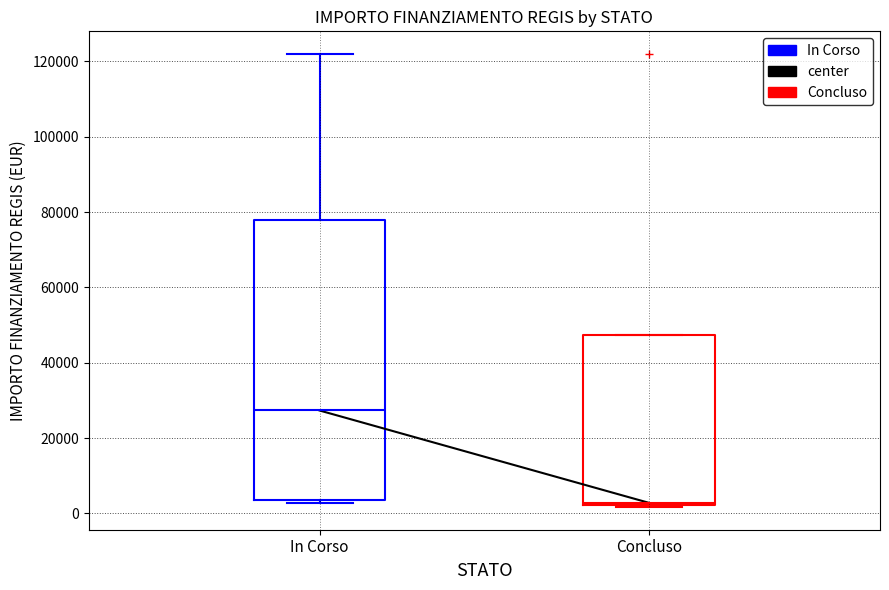

Which box has the highest median line?

In Corso